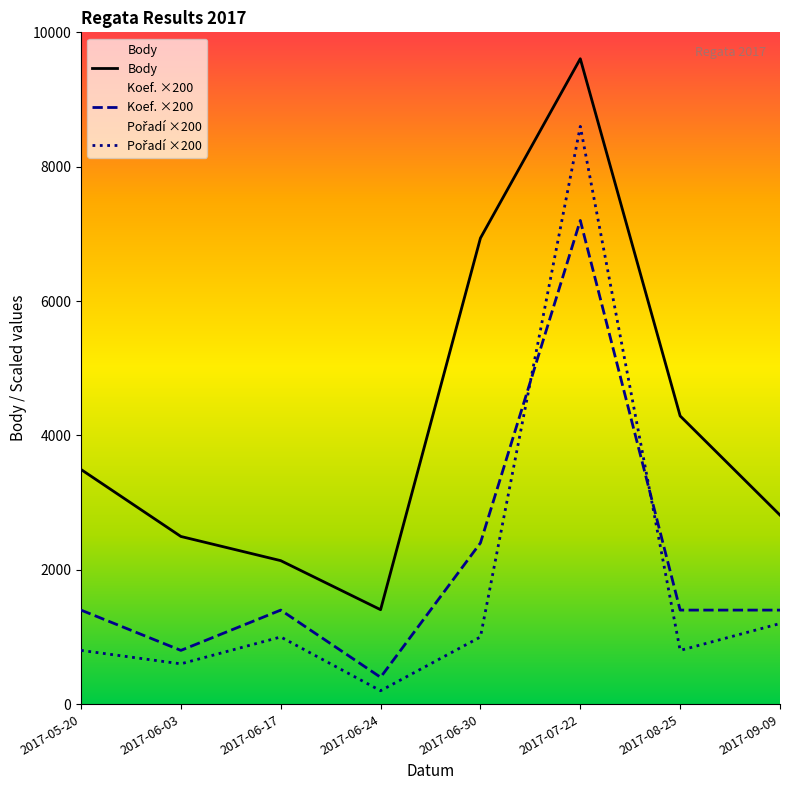

At which category does Body reach its first local peak?

2017-07-22